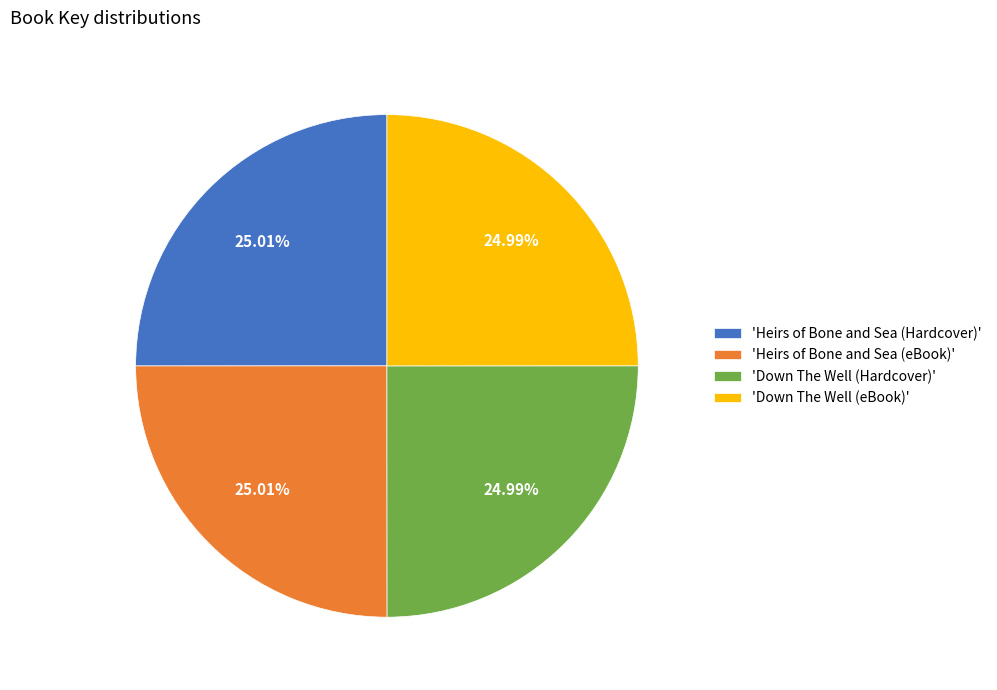

Is there a majority slice in this chart?

No